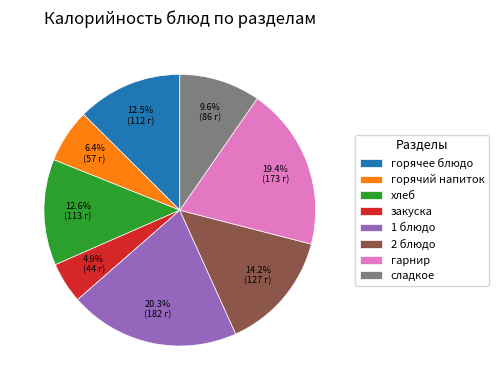

Count the number of slices in the pie.

8